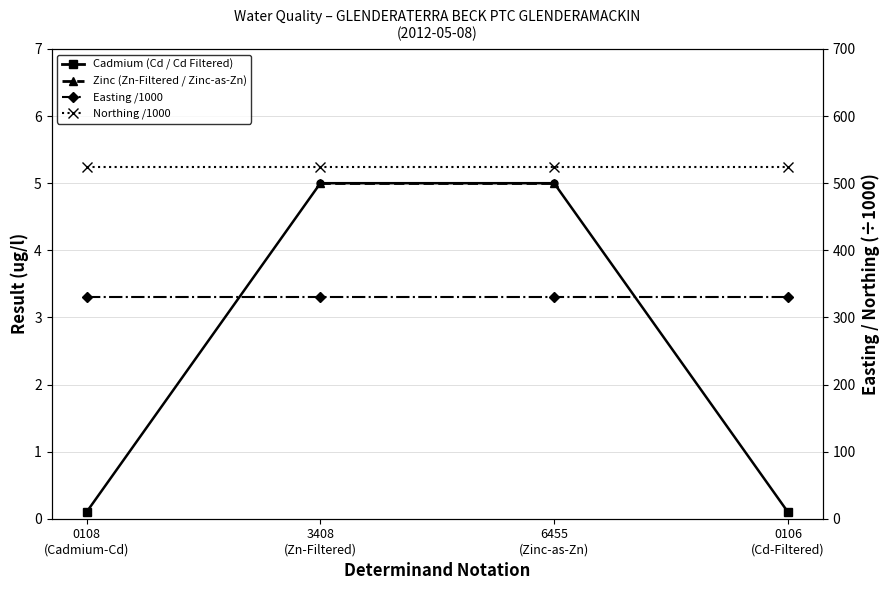

True or false: Easting /1000 has a value of 329.9 at 3408
(Zn-Filtered).

True